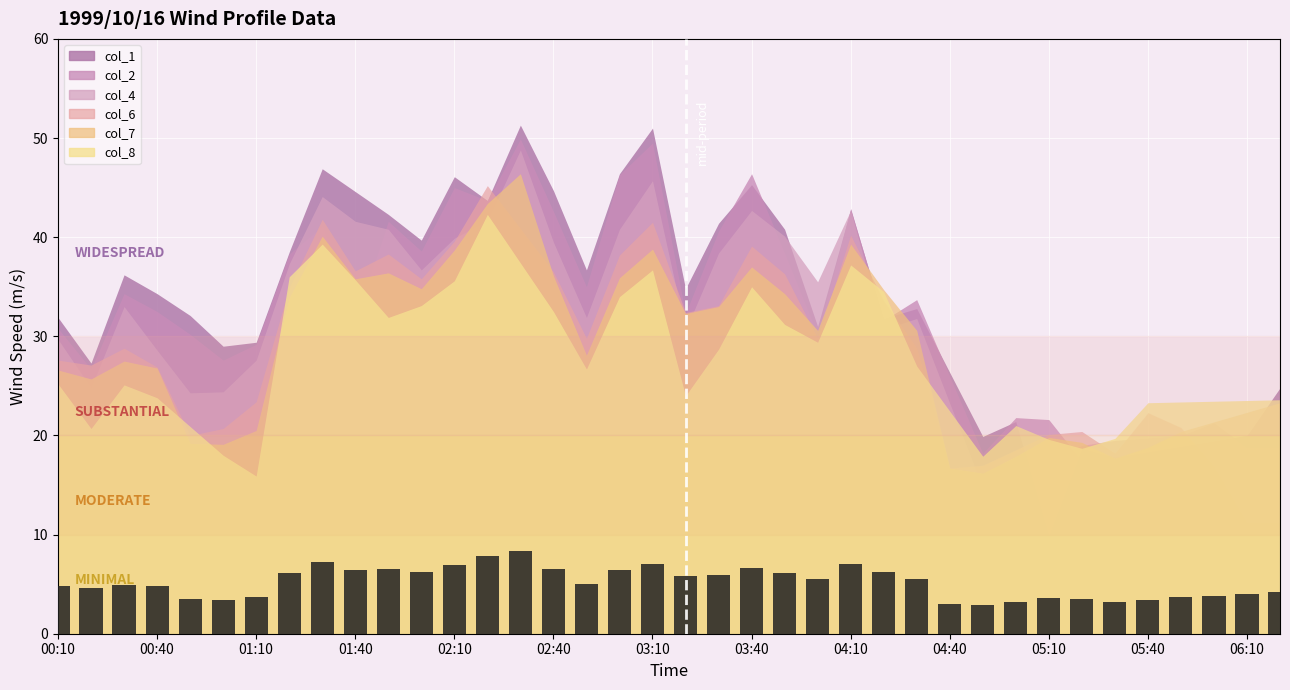

What is the sum of all values?

197.9